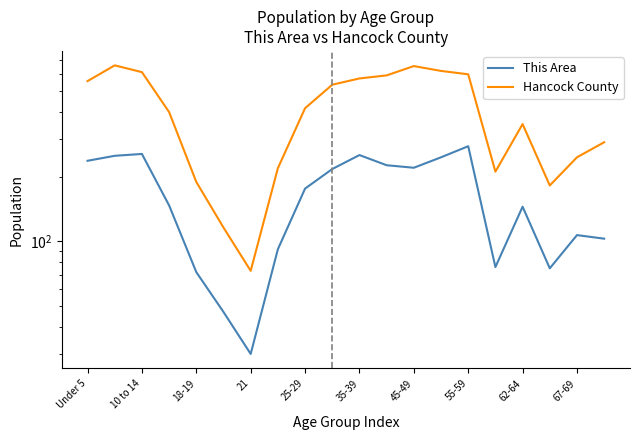

At which category is the sum across all series the highest?

10 to 14